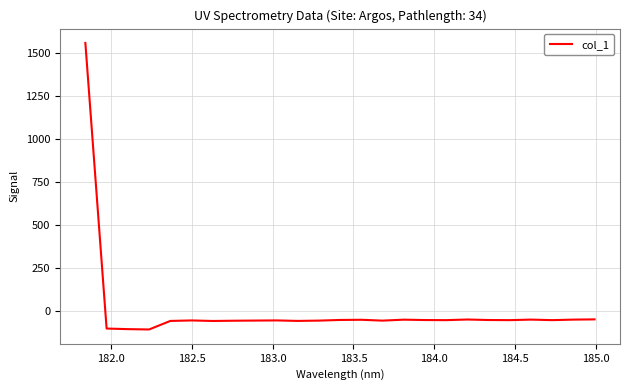

What is the maximum value shown in the chart?

1561.3